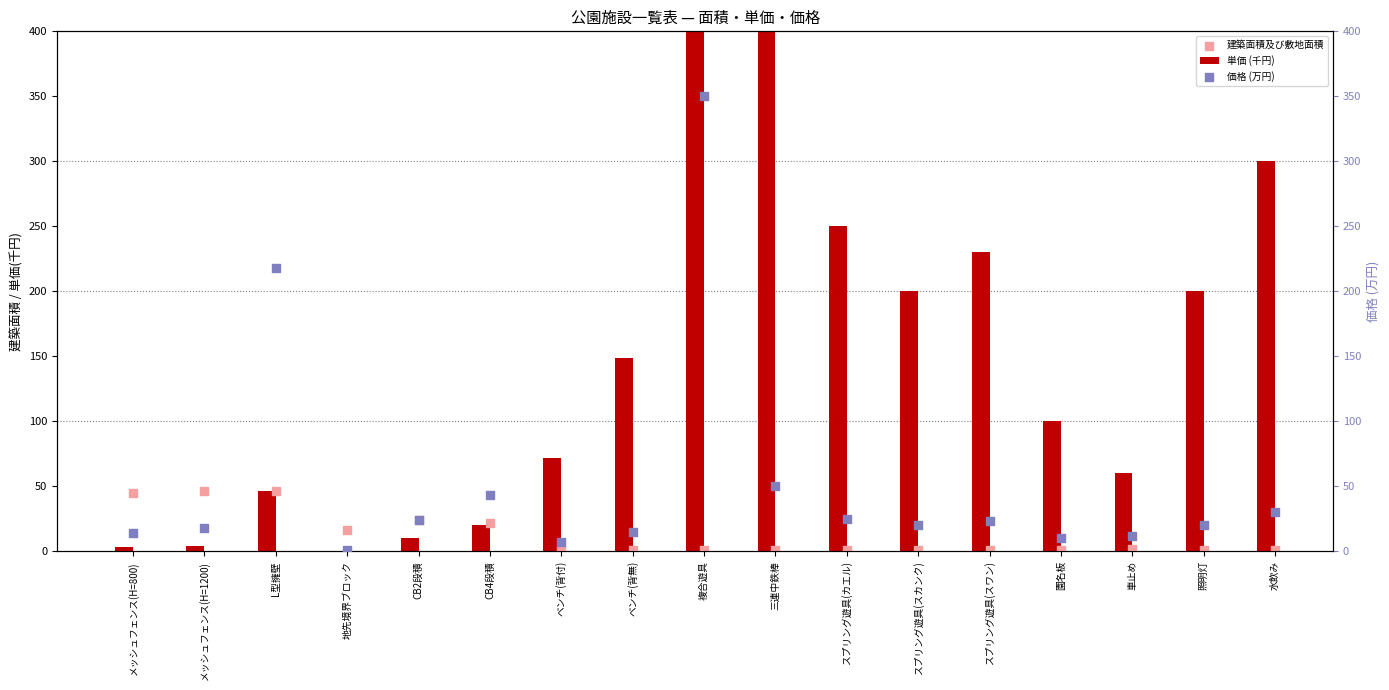

What are all the series names shown in the legend?

単価 (千円), 建築面積及び敷地面積, 価格 (万円)